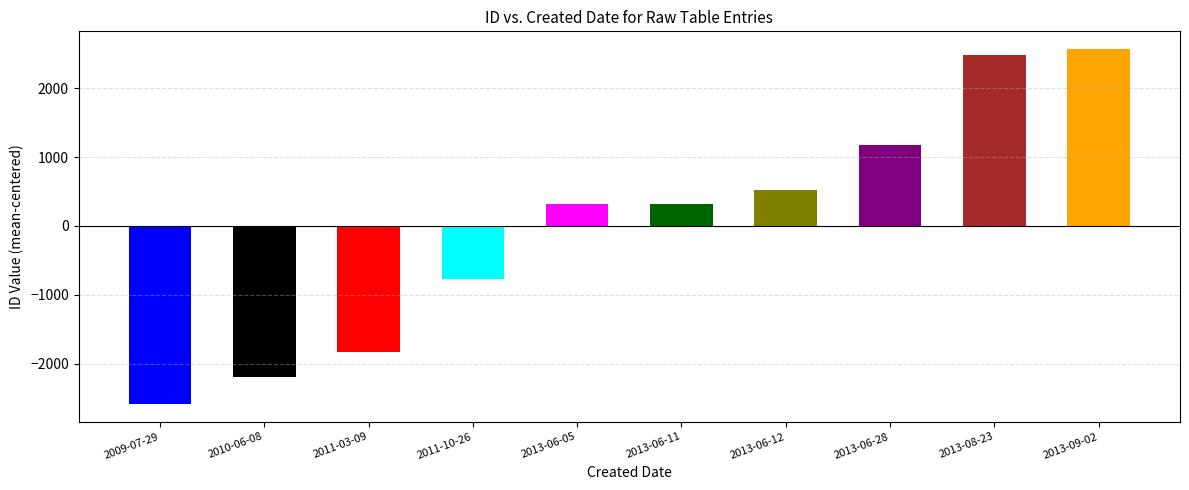

The chart shows a value of -1835.5 at 2011-03-09. True or false?

True